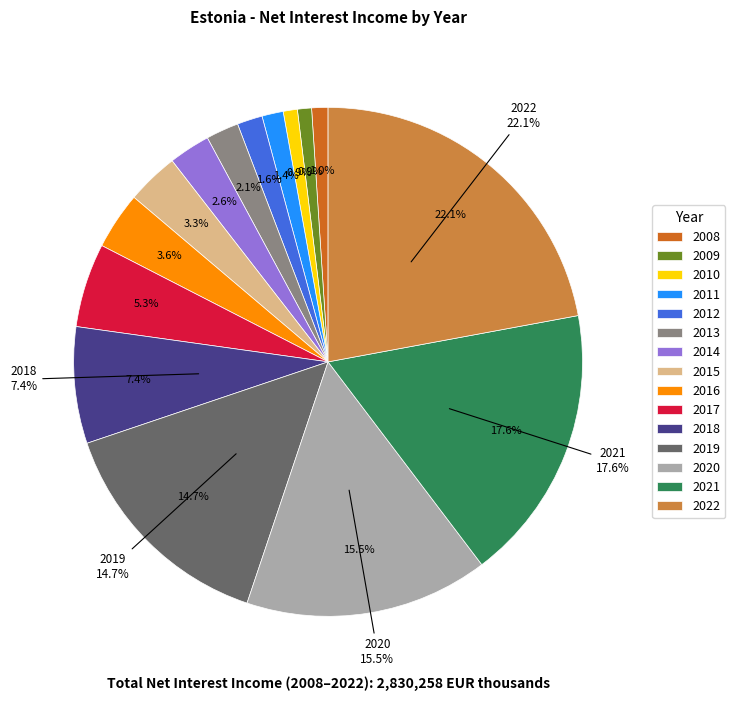

What percentage is the 2017 slice, to the nearest percent?

5%